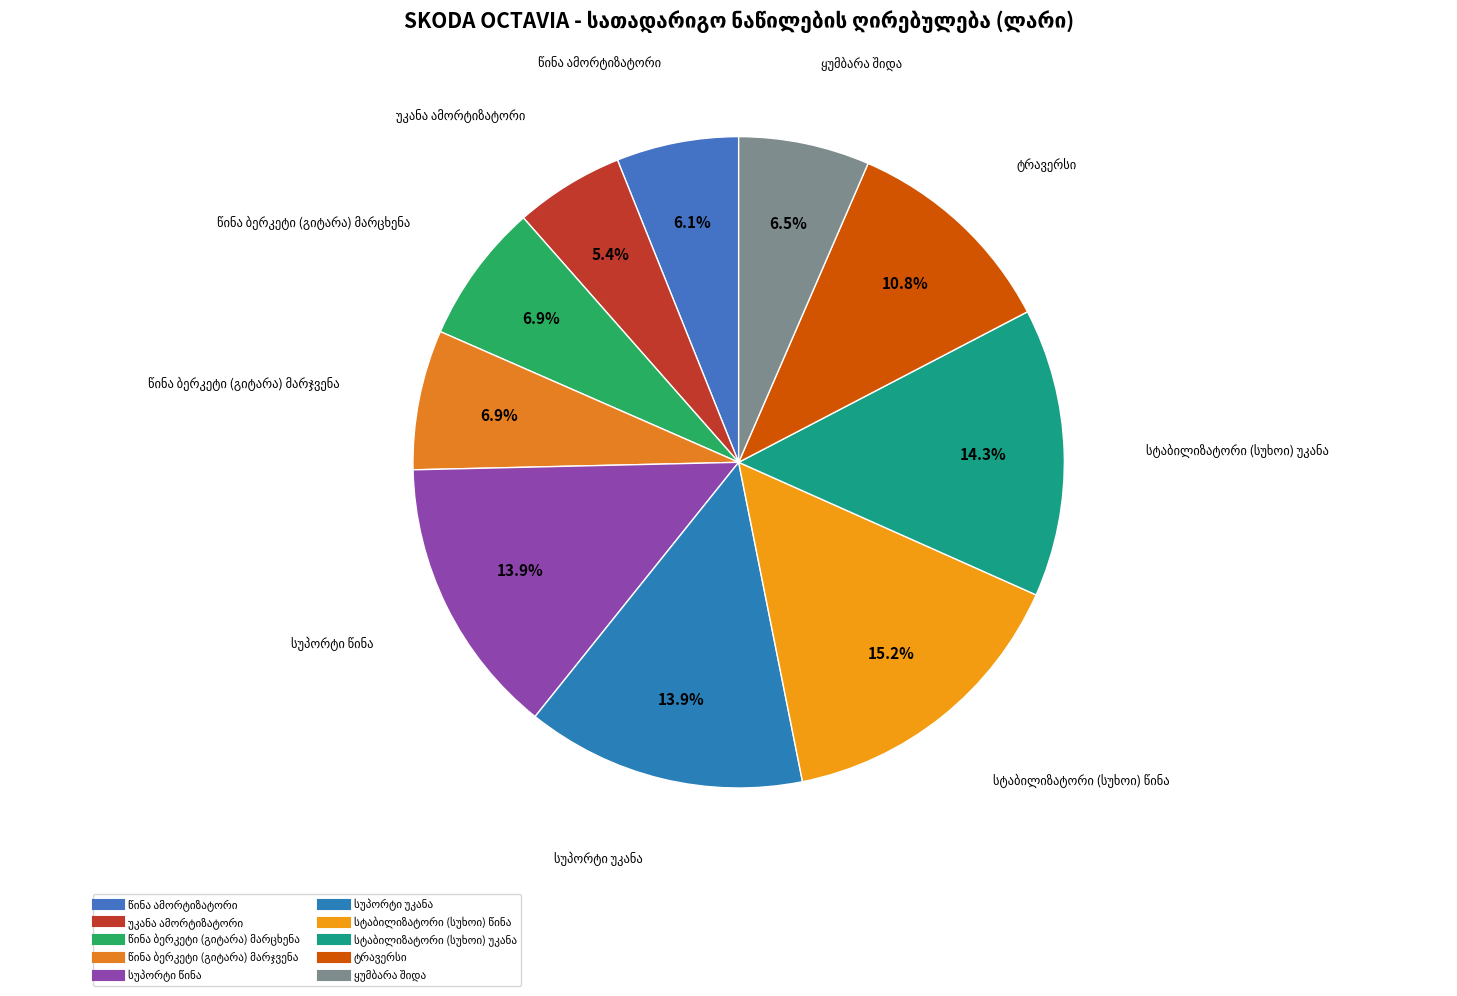

Does any single category account for the majority?

No